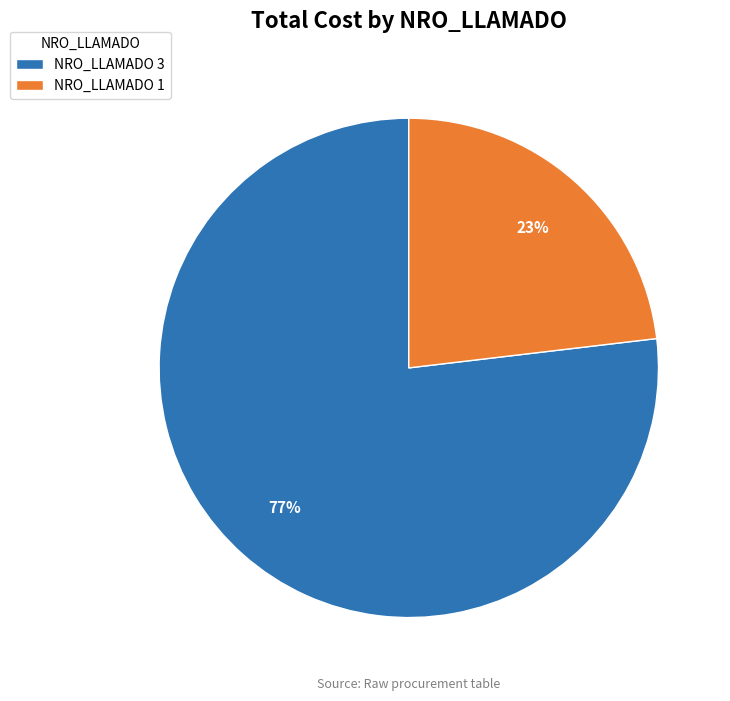

Which category has the smallest portion of the pie?

NRO_LLAMADO 1